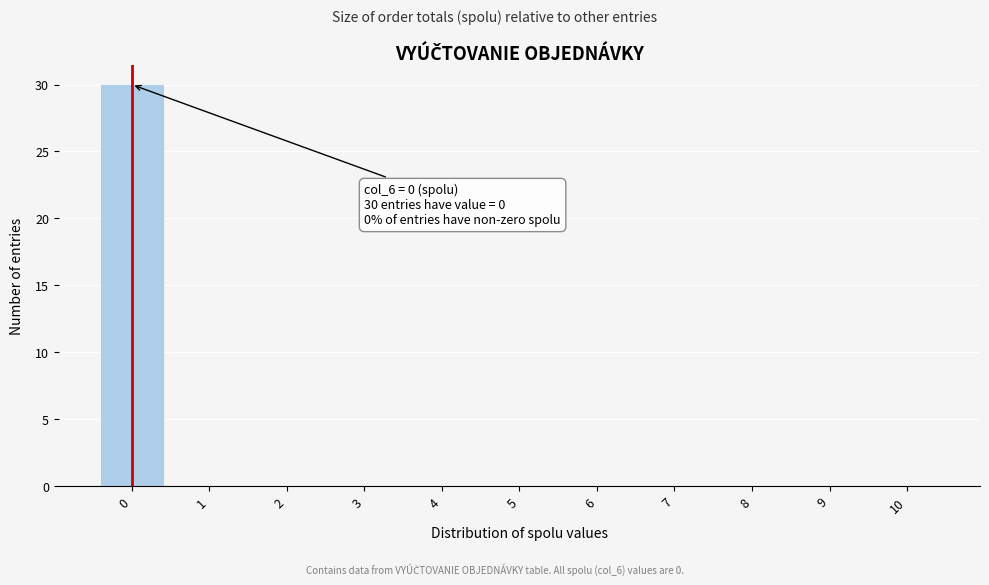

Reading left to right, transcribe all the data shown in this chart.

0=30	1=0	2=0	3=0	4=0	5=0	6=0	7=0	8=0	9=0	10=0